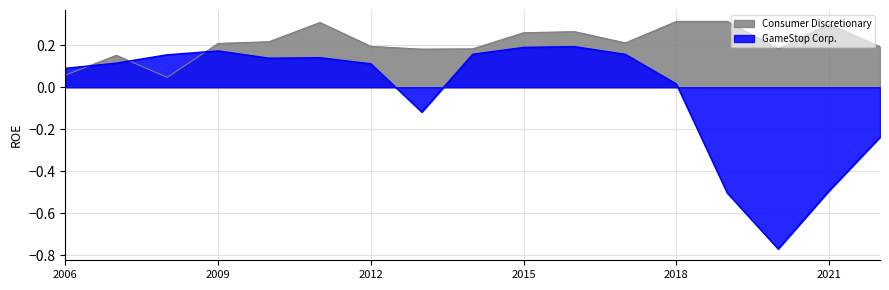

Which series has the largest total across all categories?

Consumer Discretionary